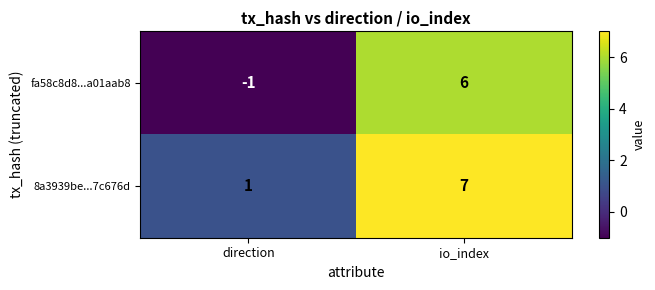

At which category does the chart reach its peak across all series?

io_index